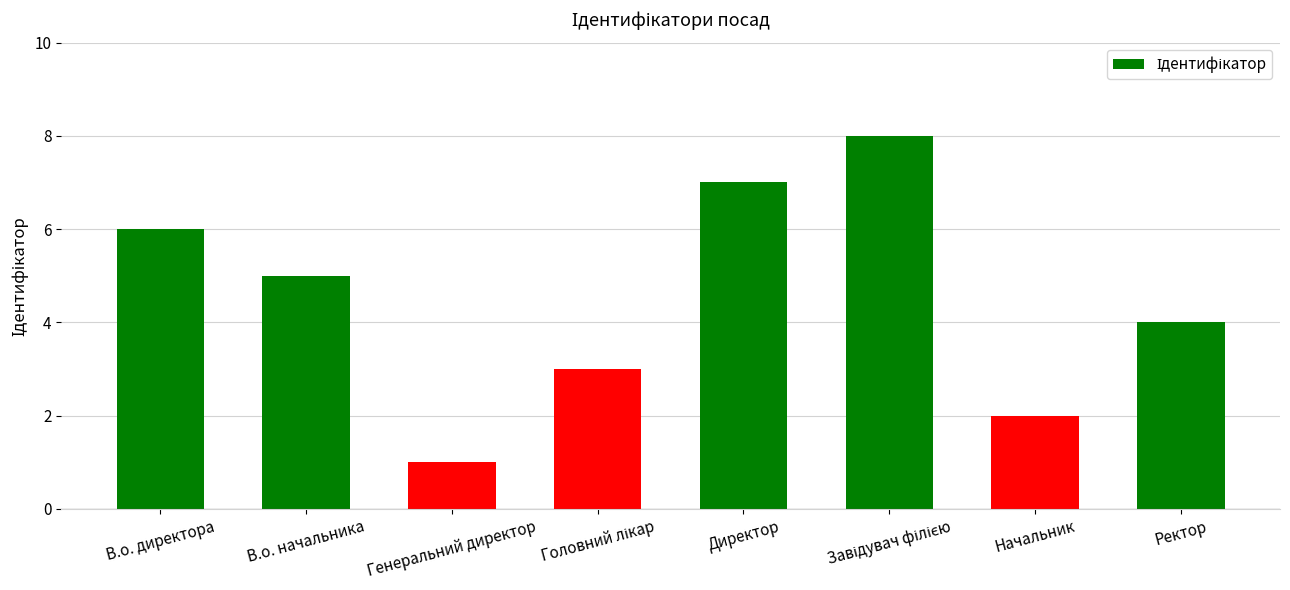

What is the greatest value displayed?

8